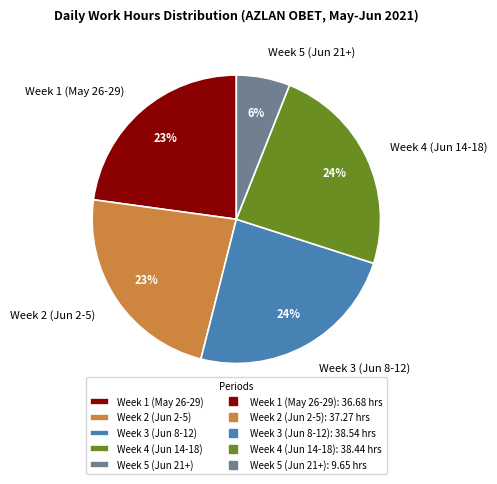

True or false: Week 4 (Jun 14-18) accounts for 30% of the total.

False